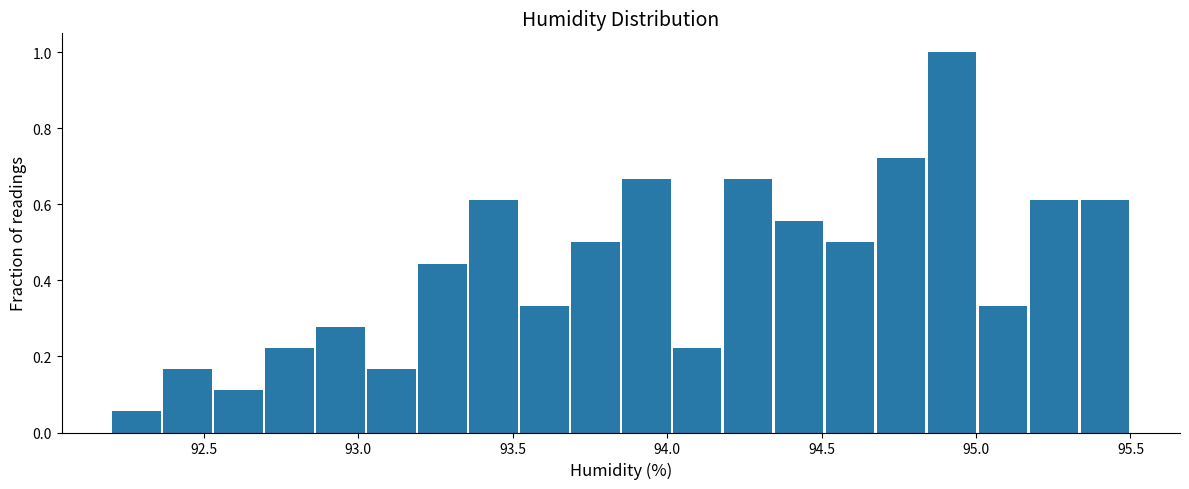

Read against the x-axis, roughly where is the centre of the tallest bar?

94.90